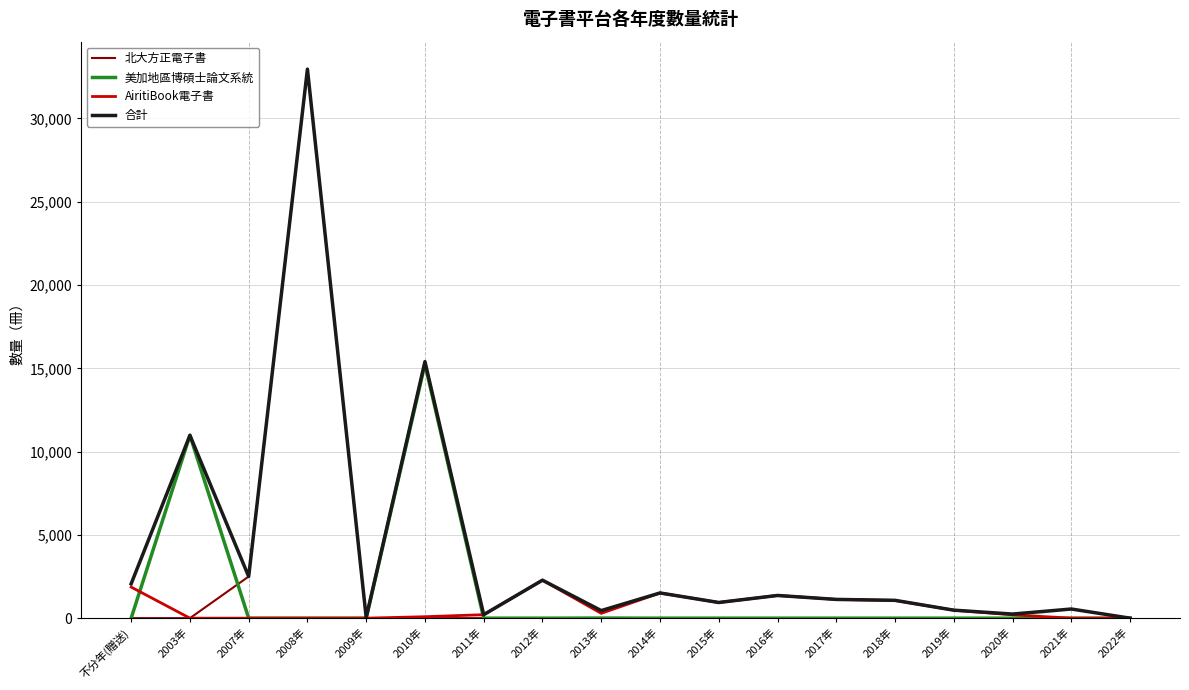

What is the approximate value of 合計 at 2003年, to the nearest 10?

10980